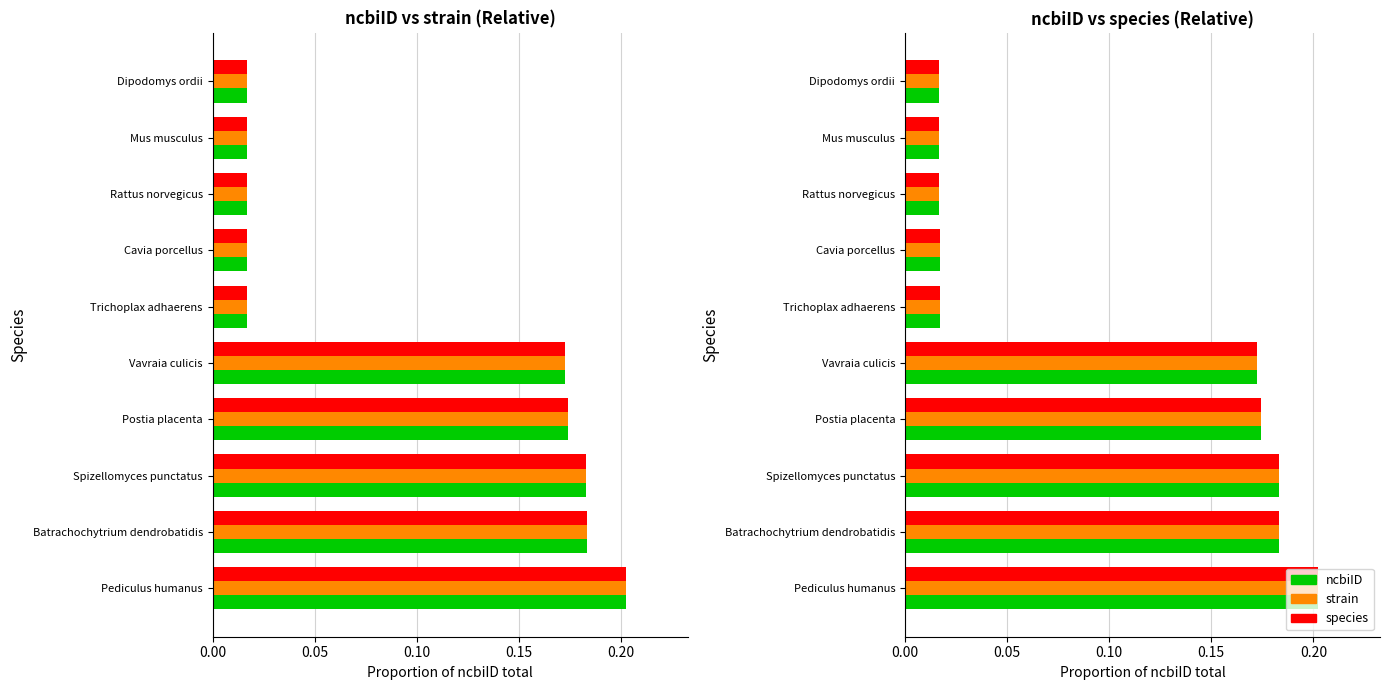

Which series has the widest spread of values?

ncbiID